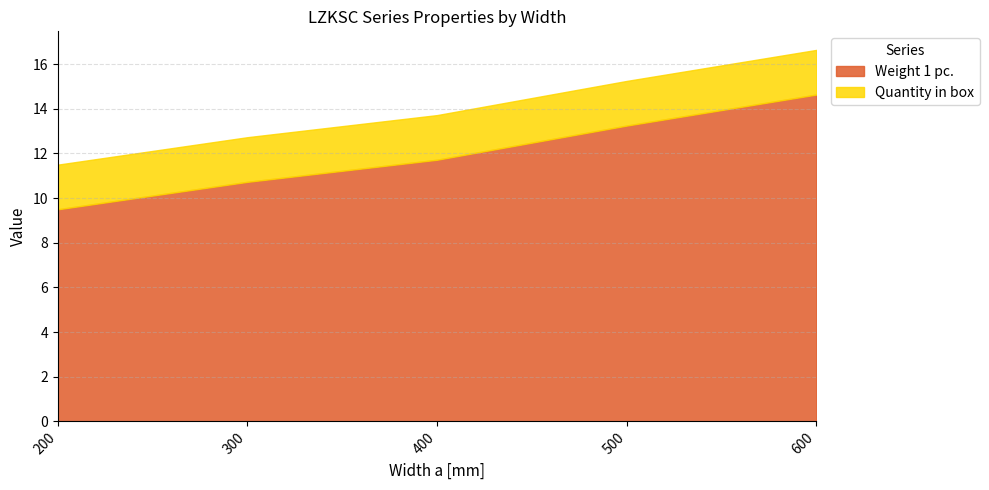

Reading right to left, what are all the values shown in this chart?

Weight 1 pc.: 14.6	13.2	11.7	10.7	9.5
Quantity in box: 2.0	2.0	2.0	2.0	2.0